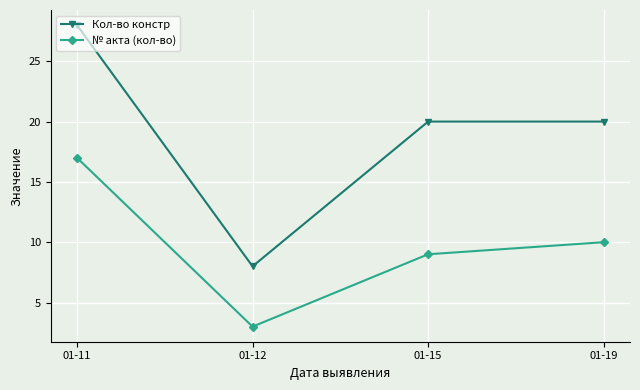

At which label does Кол-во констр first exceed 20?

01-11